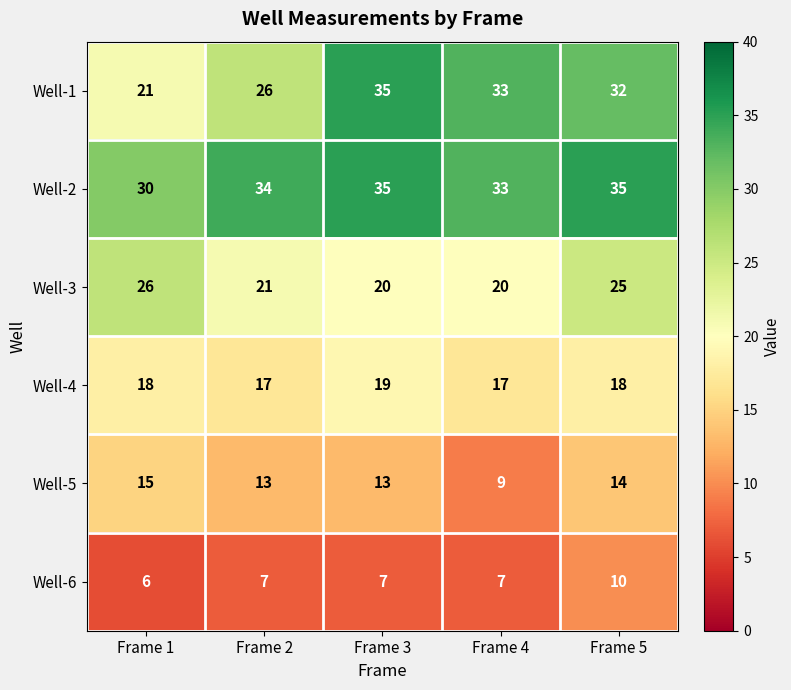

Reading right to left, what are all the values shown in this chart?

Well-1: Frame 5=32	Frame 4=33	Frame 3=35	Frame 2=26	Frame 1=21
Well-2: Frame 5=35	Frame 4=33	Frame 3=35	Frame 2=34	Frame 1=30
Well-3: Frame 5=25	Frame 4=20	Frame 3=20	Frame 2=21	Frame 1=26
Well-4: Frame 5=18	Frame 4=17	Frame 3=19	Frame 2=17	Frame 1=18
Well-5: Frame 5=14	Frame 4=9	Frame 3=13	Frame 2=13	Frame 1=15
Well-6: Frame 5=10	Frame 4=7	Frame 3=7	Frame 2=7	Frame 1=6